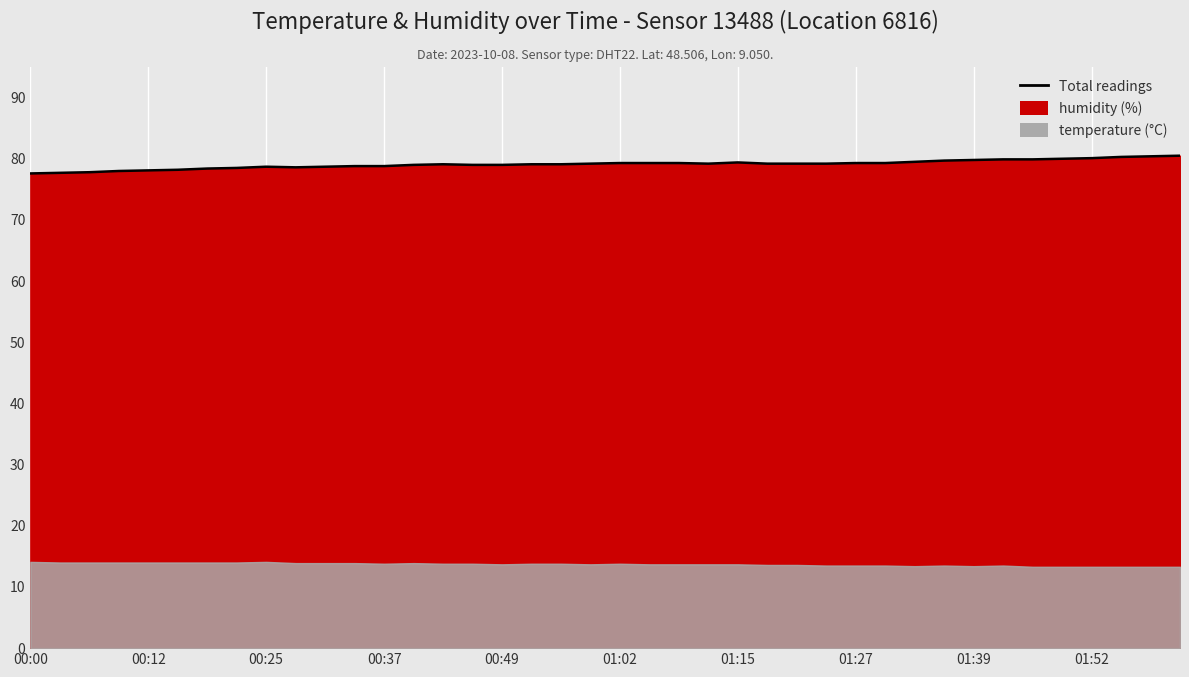

True or false: the data has more than 1 interior local peaks.

True